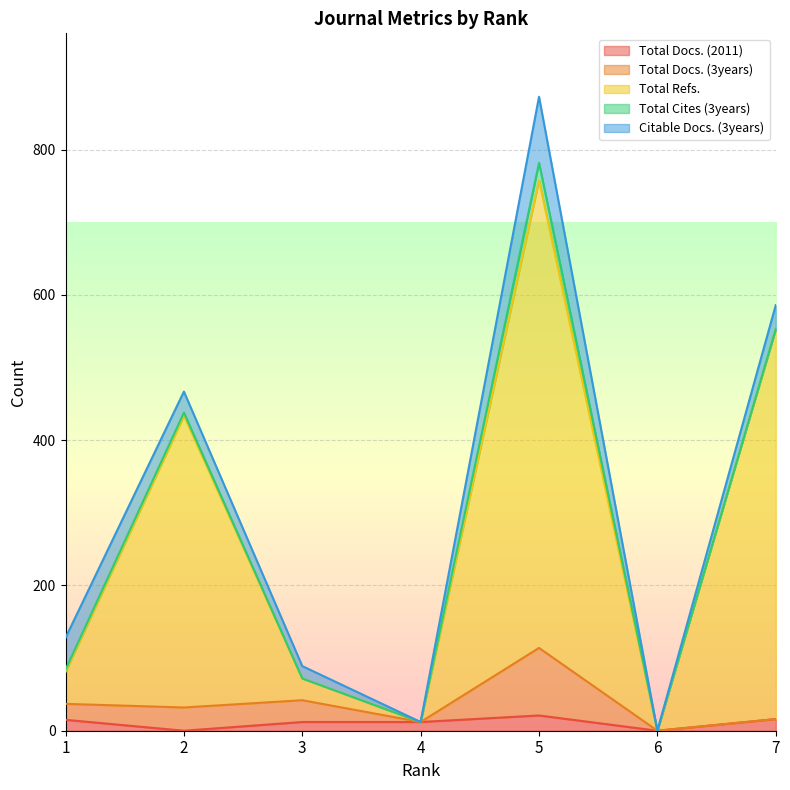

The value of Total Docs. (2011) at 6 is 0. True or false?

True